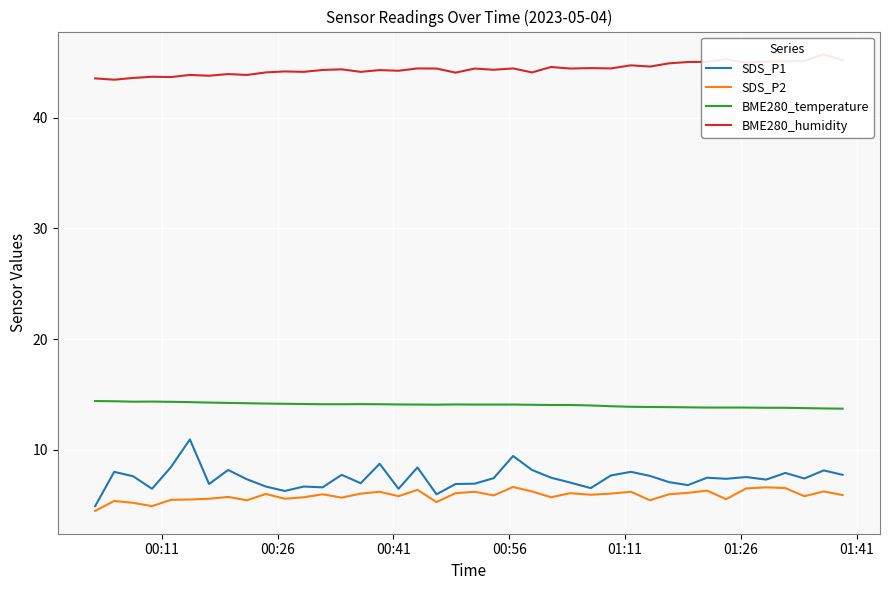

At how many categories does at least one series exceed 29?

40